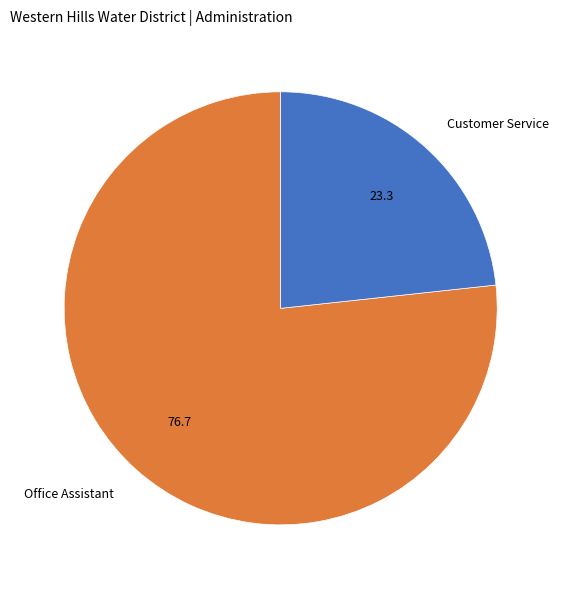

The Office Assistant slice represents 67% of the pie. True or false?

False